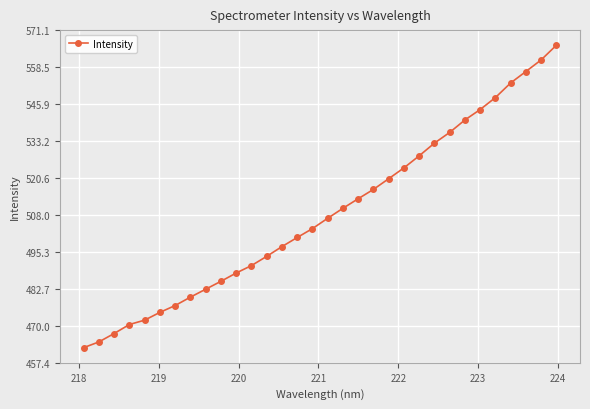

What is the minimum value shown in the chart?

462.6